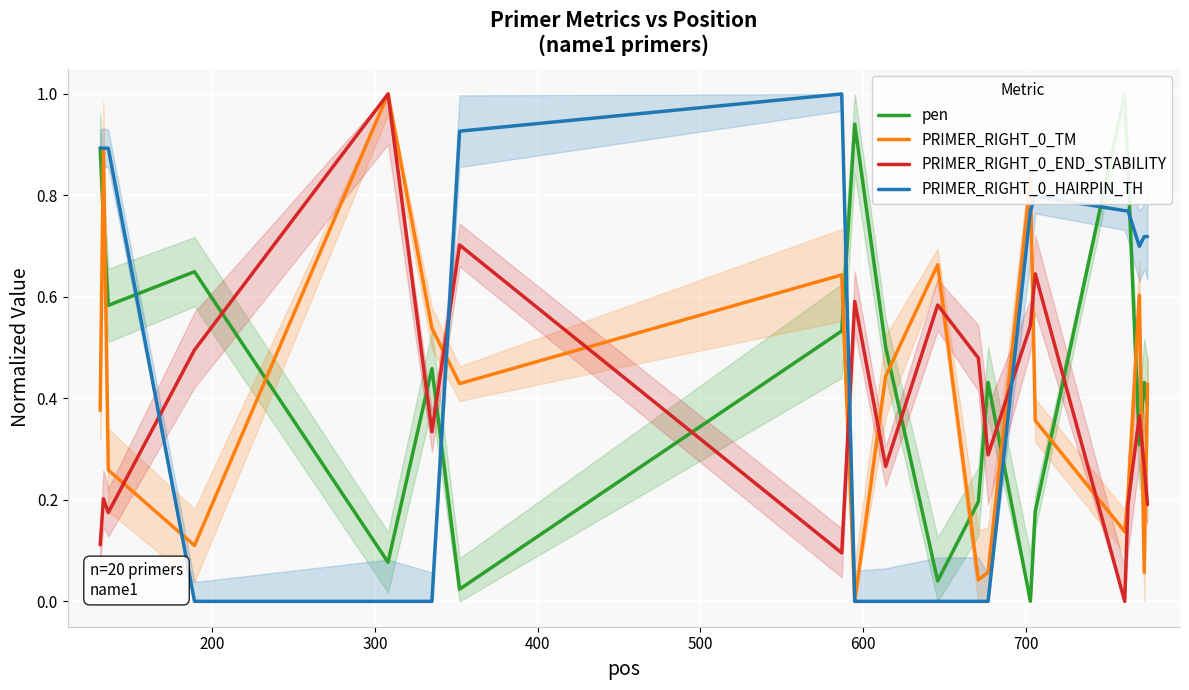

In pen, how many points are higher than both neighbors (excluding endpoints)?

6